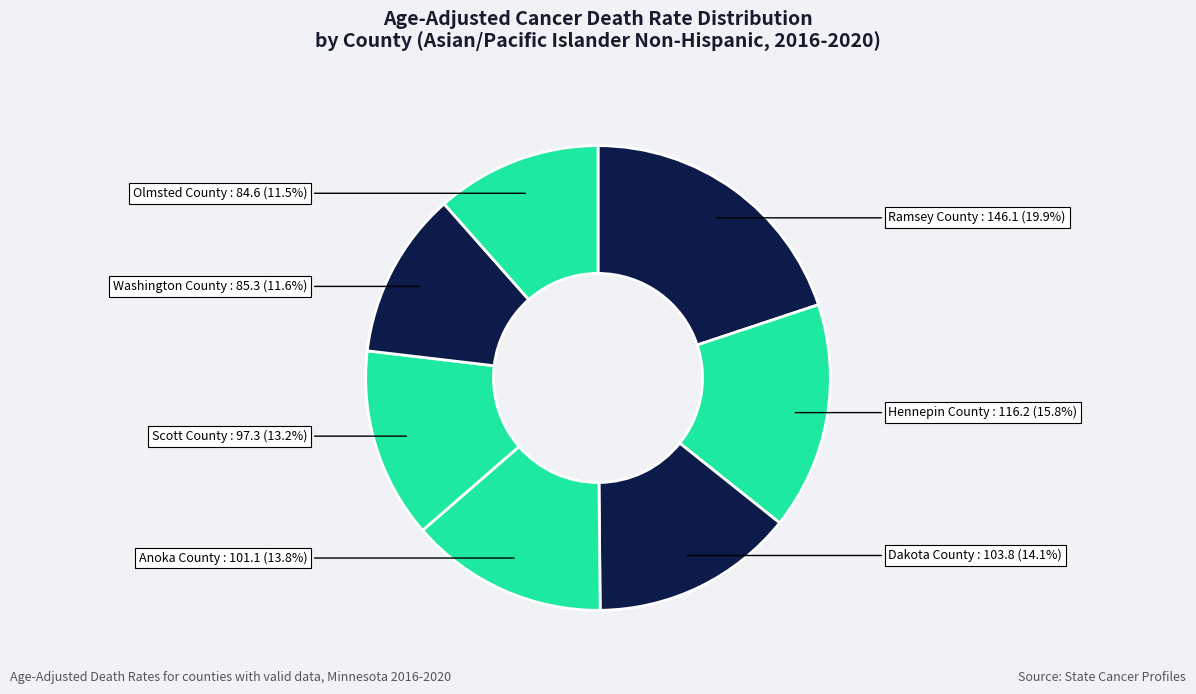

How many segments does this pie chart have?

7